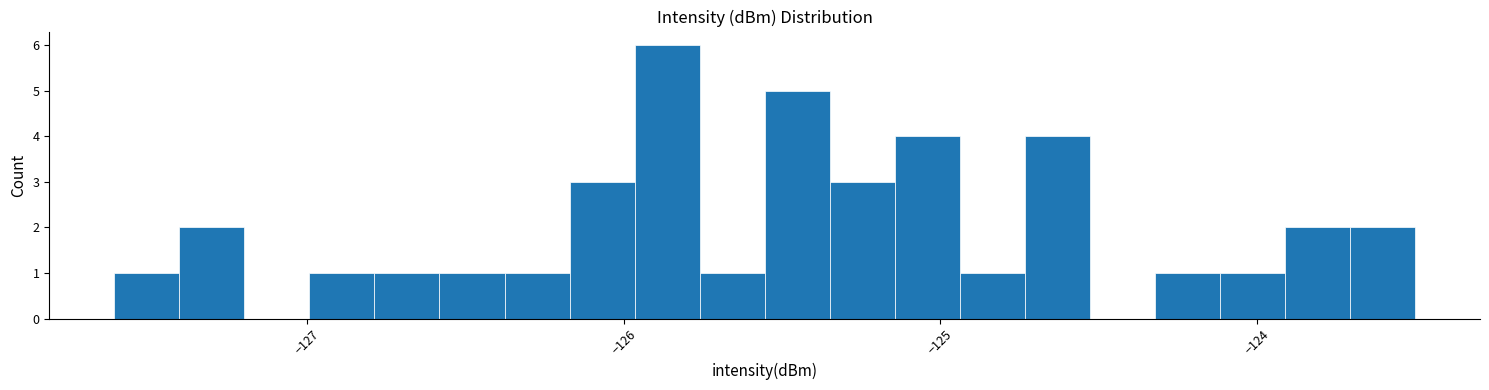

Around what value on the x-axis is the tallest bar? Give the approximate position of its centre, as read against the axis.

-125.9